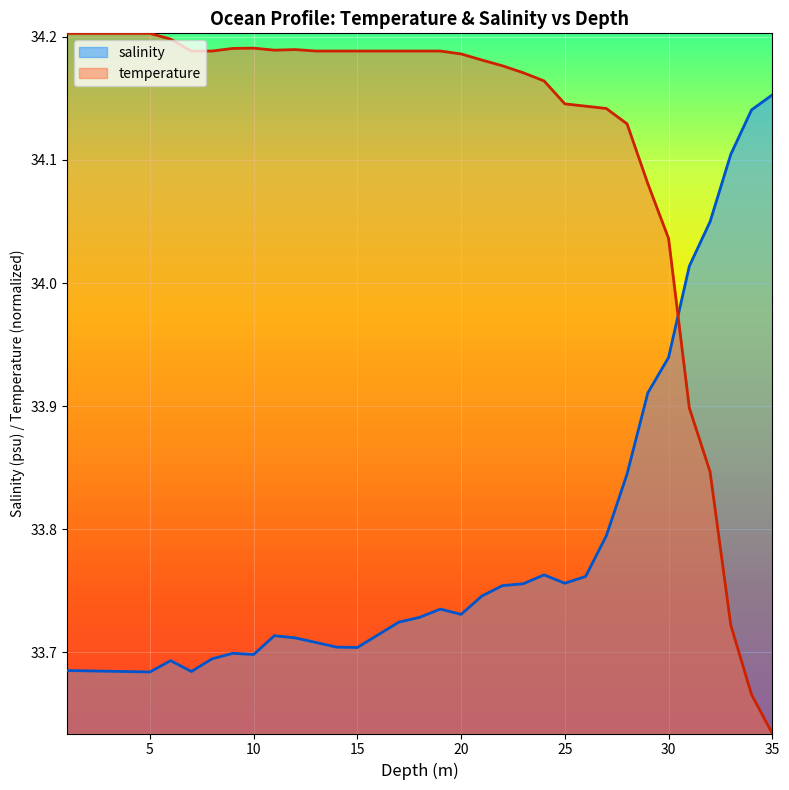

The salinity series shows 16.9 at 7.0. True or false?

False